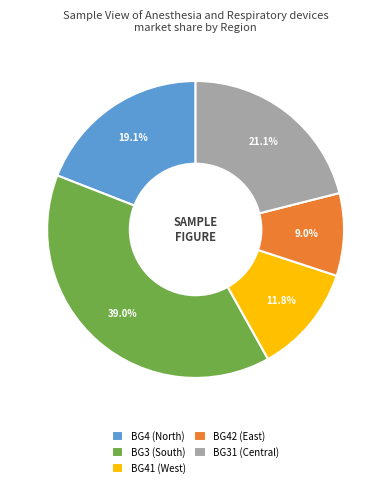

Which has a higher value, BG41 (West) or BG4 (North)?

BG4 (North)